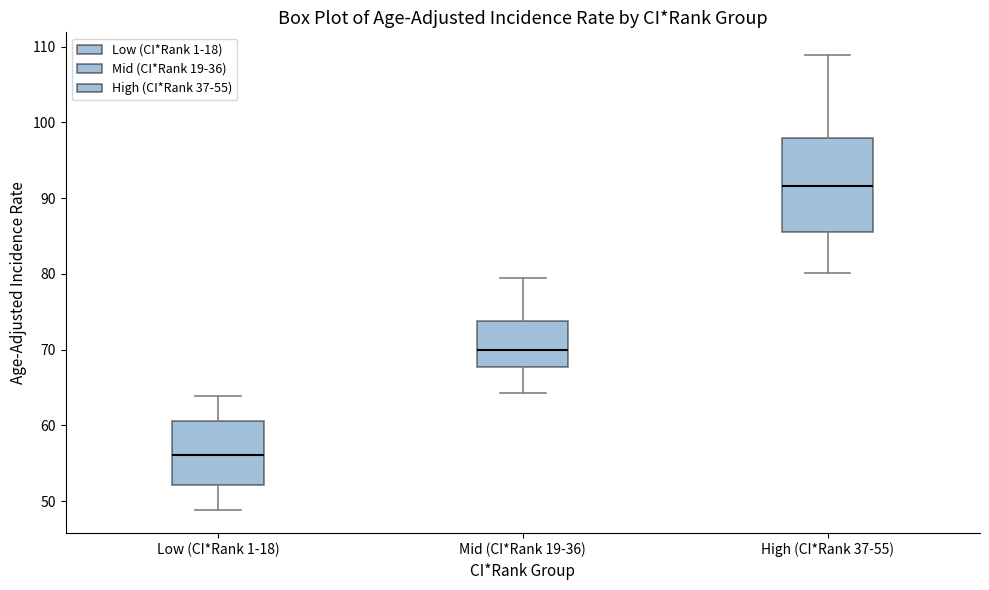

Where is the lower edge of the box for Low (CI*Rank 1-18) on the y-axis? The values are not printed on the chart, so give them approximately, as read against the axis.

52